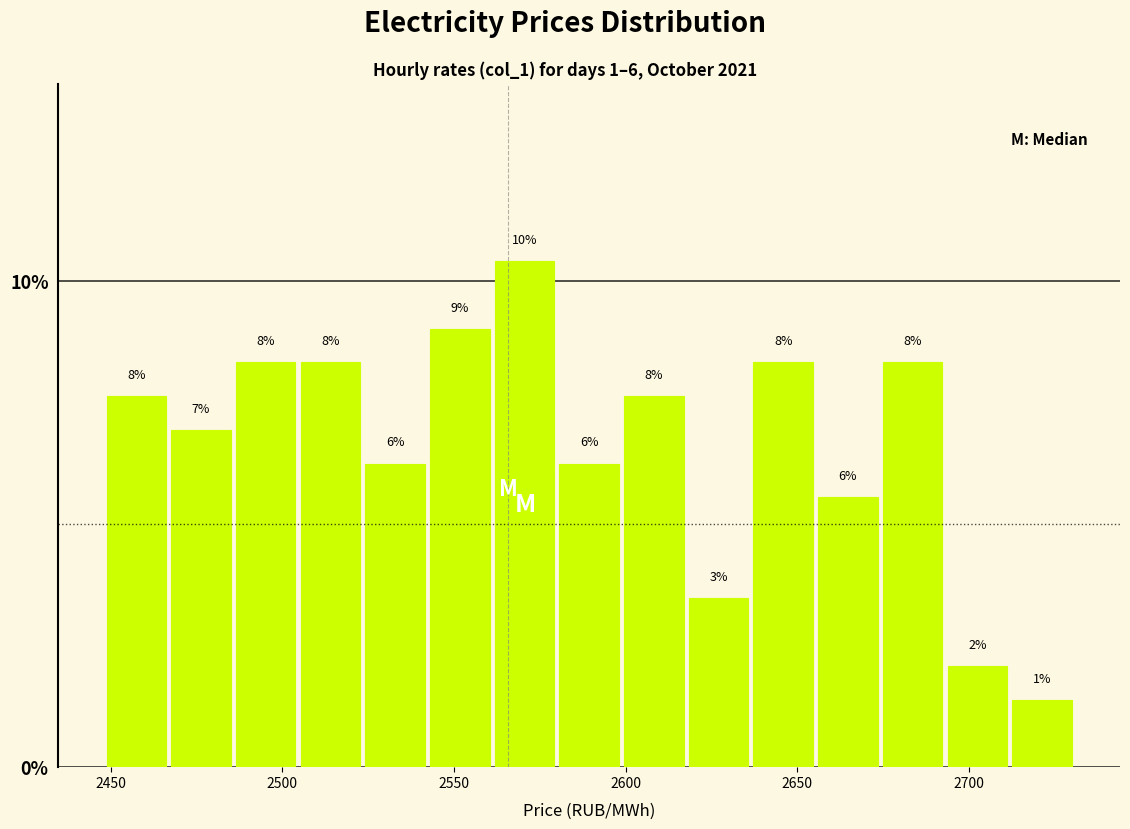

Around what value on the x-axis is the tallest bar? Give the approximate position of its centre, as read against the axis.

2570